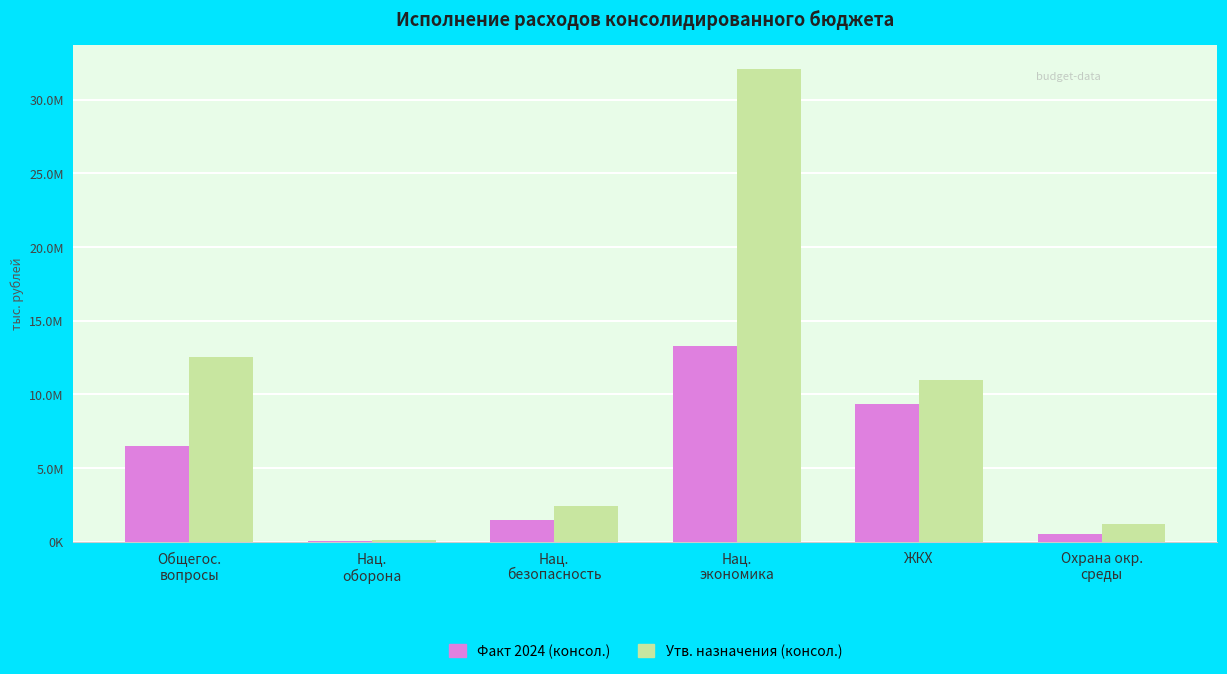

Are the bars grouped side by side (vs. stacked)?

Yes